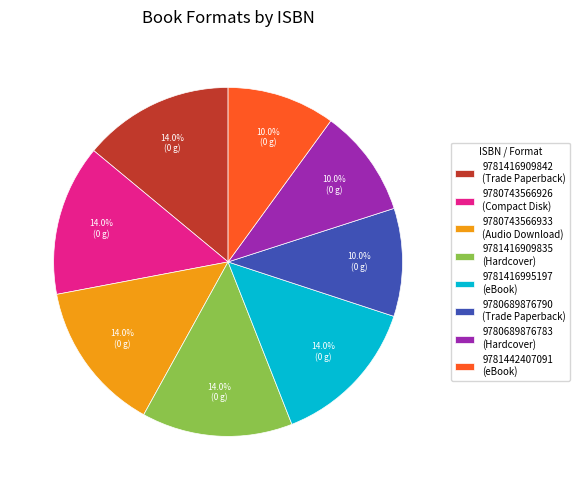

To the nearest percent, what is the difference between the largest and smallest slice percentages?

4%